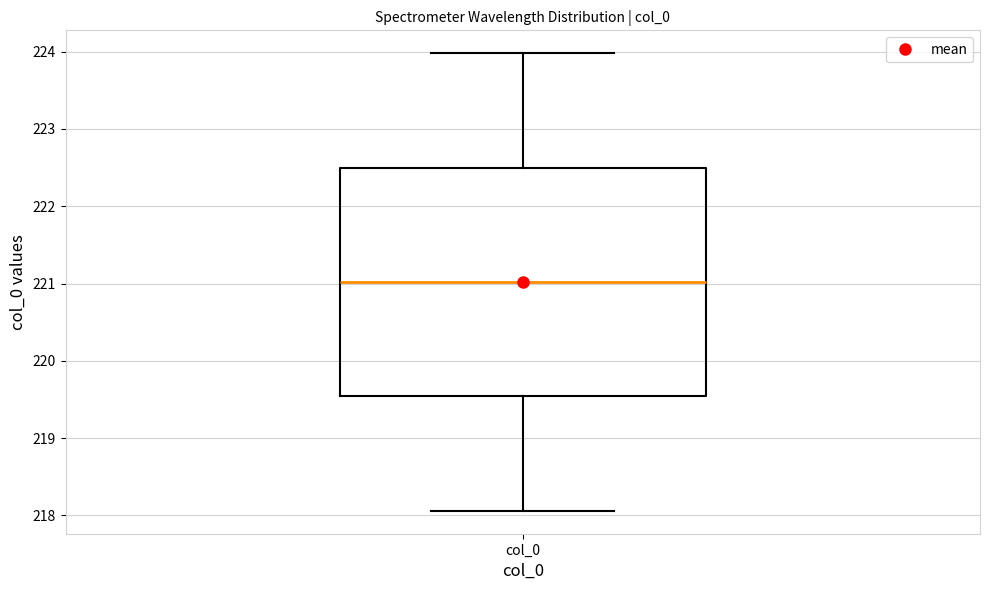

Read this box plot against the y-axis: the position of the median line, the range covered by the box, and the ends of both whiskers. The values are not printed on the chart, so give them approximately, as read against the axis.

median 221.0, box 219.5 to 222.5, whiskers 218.1 to 224.0